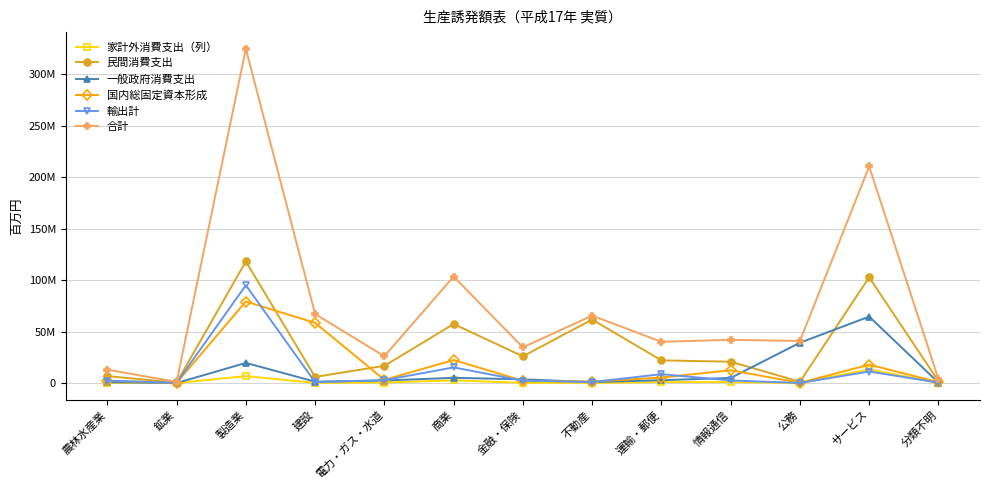

What is the sum of all 民間消費支出 values?

442002421